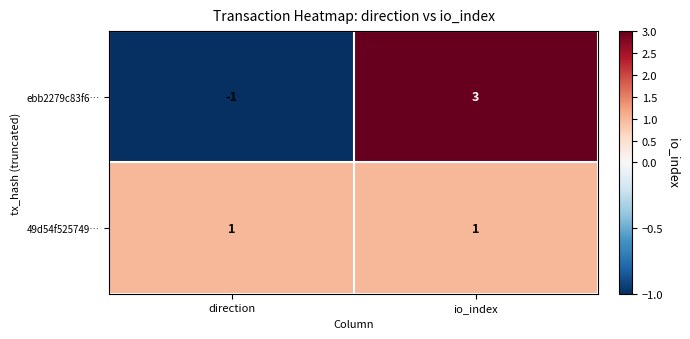

Is the value of 49d54f525749… at io_index greater than the value of ebb2279c83f6… at io_index?

No